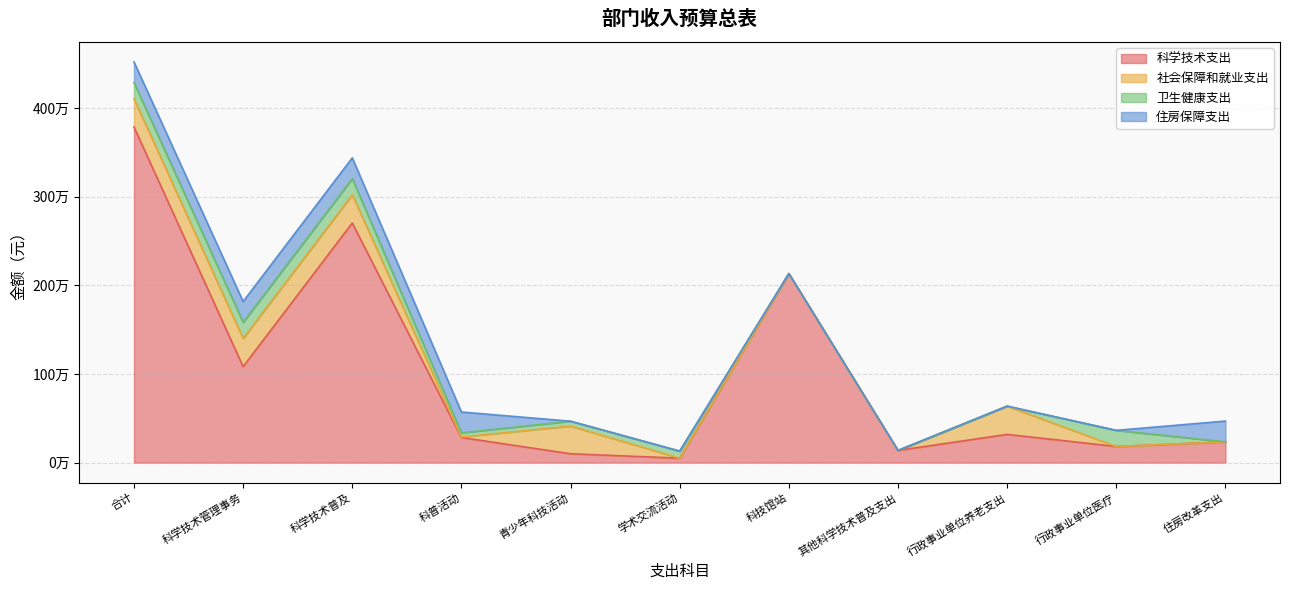

Reading right to left, what are all the values shown in this chart?

科学技术支出: 234353.0	181977.0	318590.0	137400.0	2133189.2	50000.0	100000.0	283000.0	2703589.2	1082519.6	3786108.8
社会保障和就业支出: 0.0	0.0	318590.0	0.0	0.0	0.0	312470.0	6120.0	318590.0	318590.0	318590.0
卫生健康支出: 0.0	181977.0	0.0	0.0	0.0	79947.0	54745.0	47285.0	181977.0	181977.0	181977.0
住房保障支出: 234353.0	0.0	0.0	0.0	0.0	0.0	0.0	234353.0	234353.0	234353.0	234353.0